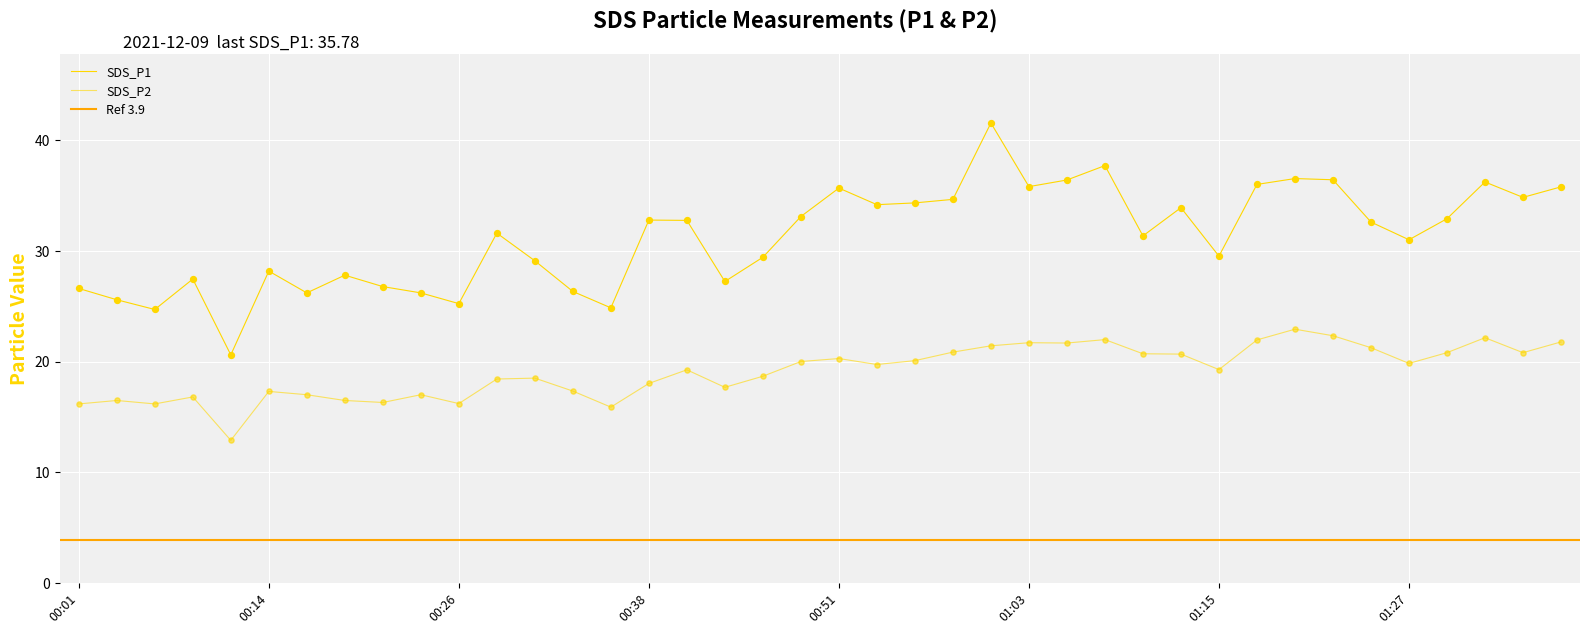

Is the value of SDS_P2 at 00:26 greater than the value of SDS_P1 at 01:22?

No